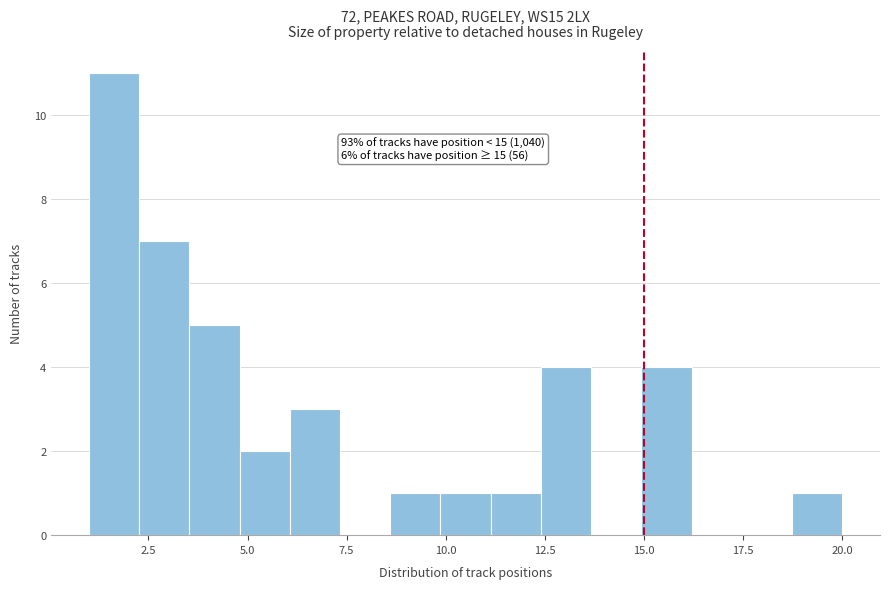

Around what value on the x-axis is the tallest bar? Give the approximate position of its centre, as read against the axis.

1.5